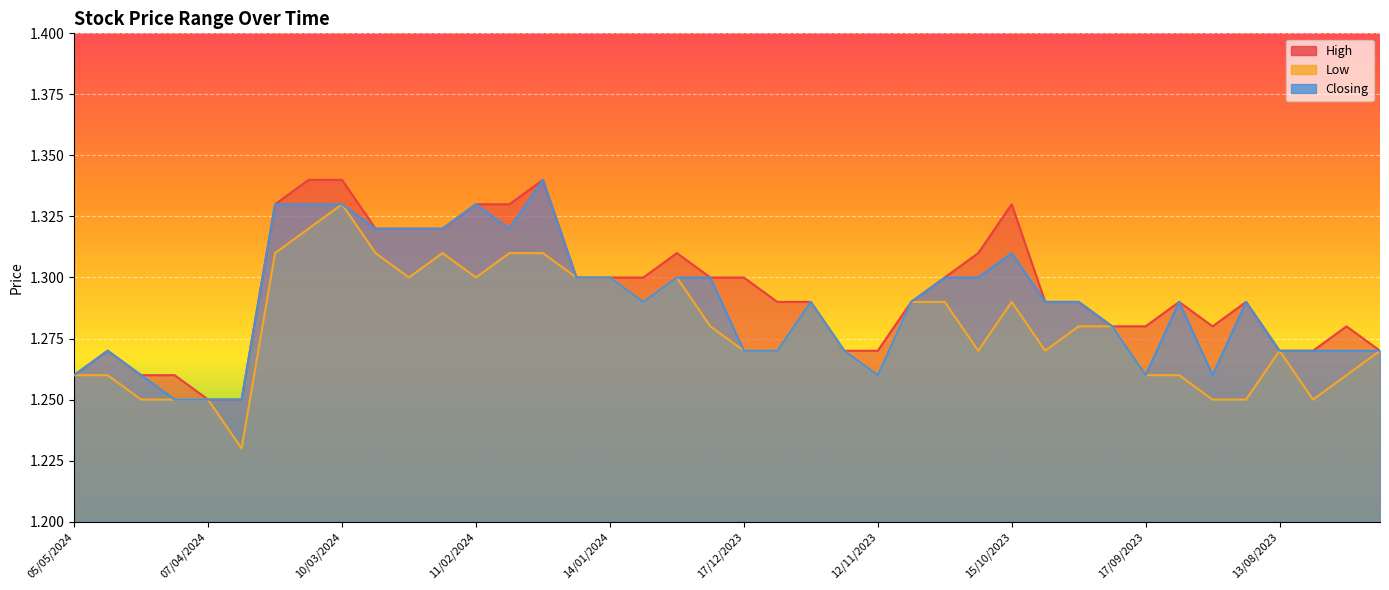

True or false: Closing and High intersect in this chart.

False